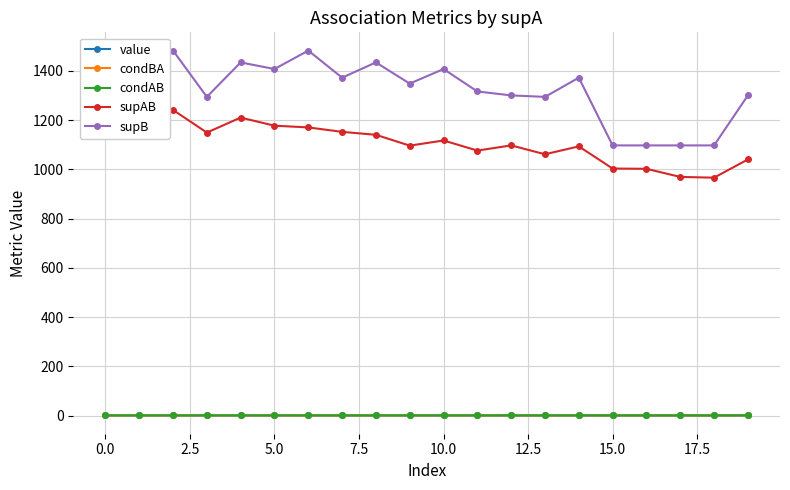

True or false: condBA and supAB cross at least once.

False